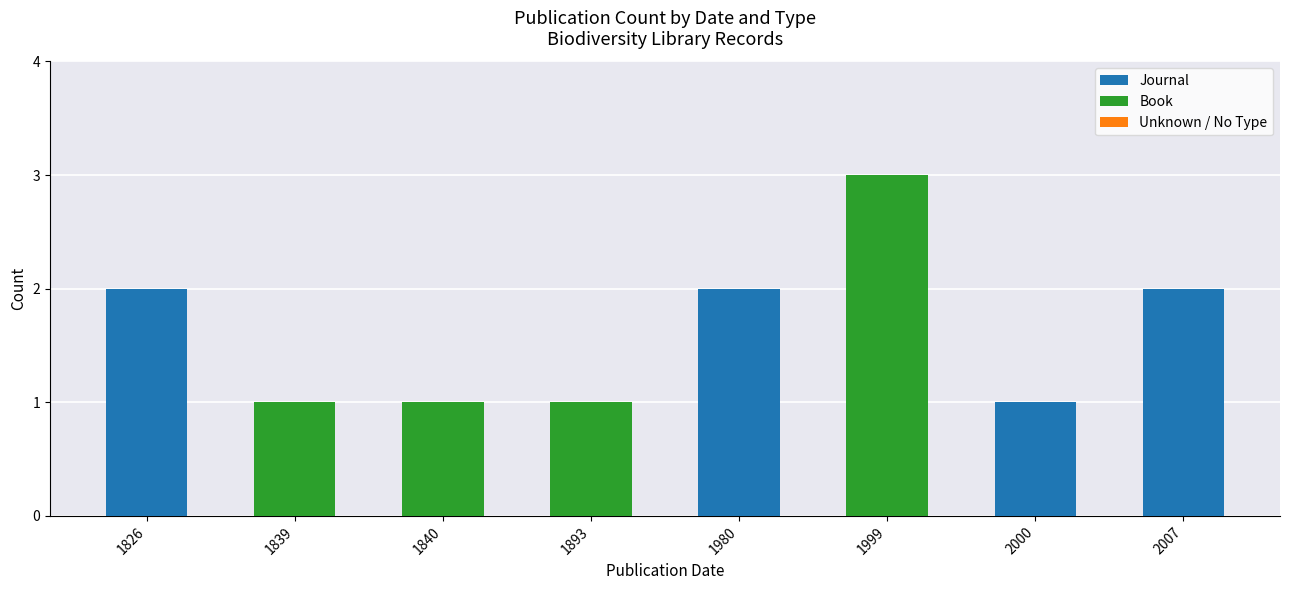

What is the total value across all series at 2000?

1